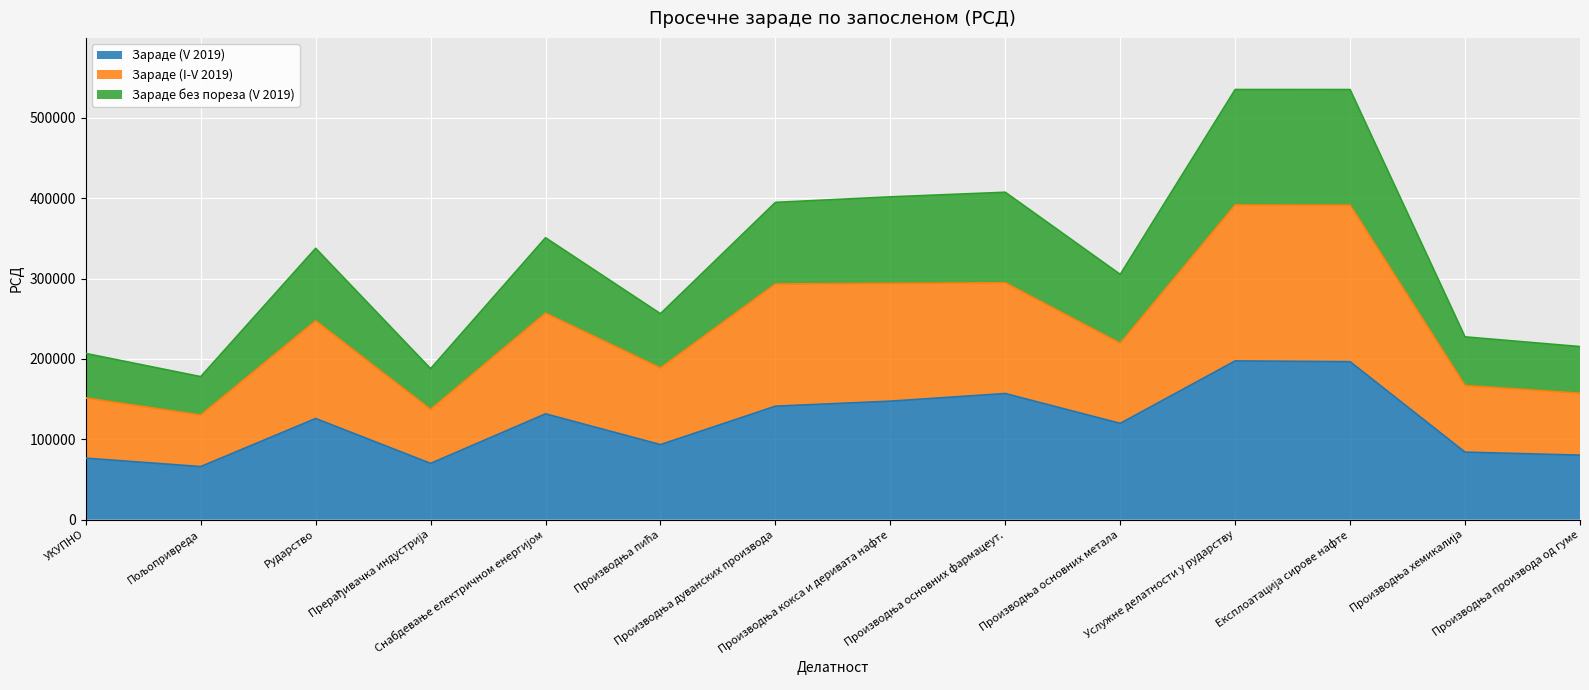

What is the total value across all series at Услужне делатности у рударству?

535133